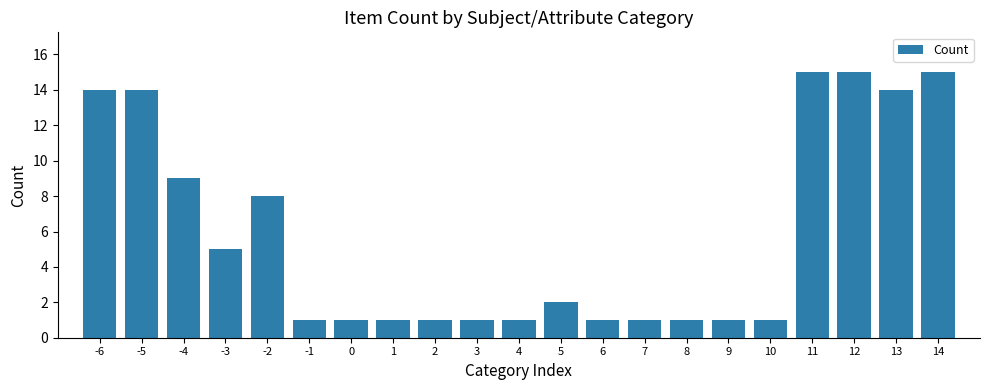

The chart shows a value of 23 at -5. True or false?

False